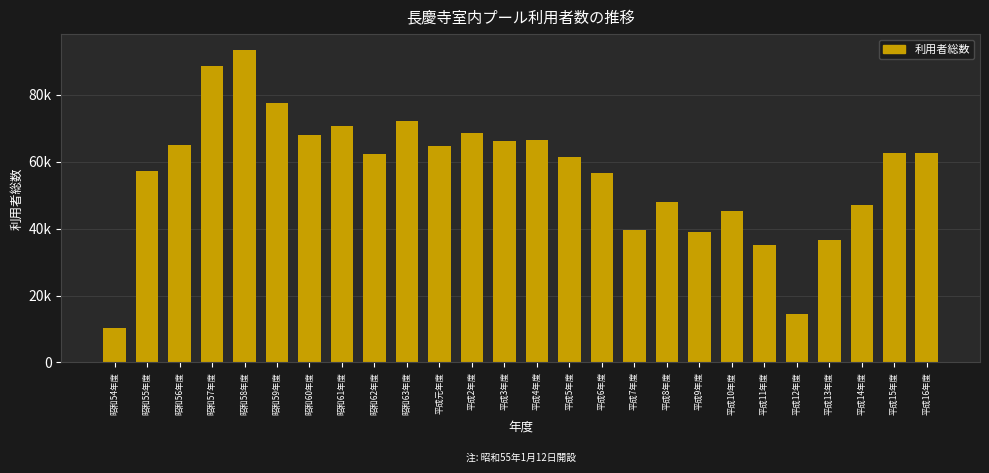

Which category has the lowest value across all series?

昭和54年度